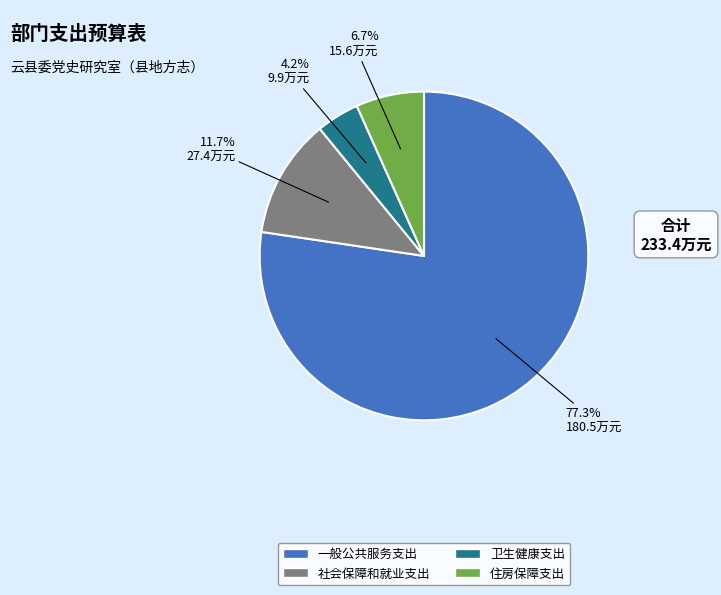

Is there any slice that represents more than half of the pie?

Yes